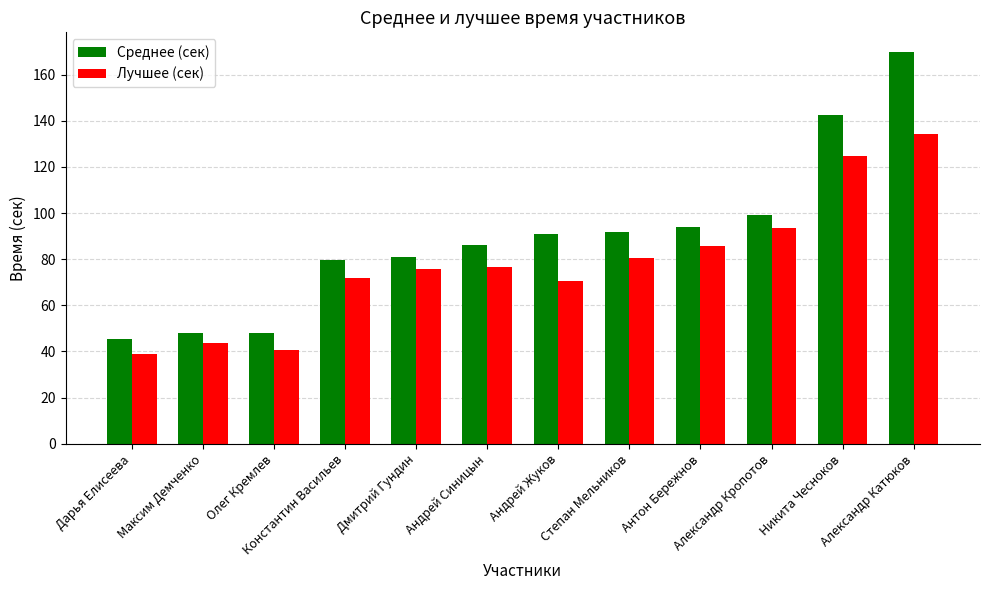

Are the bars grouped side by side (vs. stacked)?

Yes